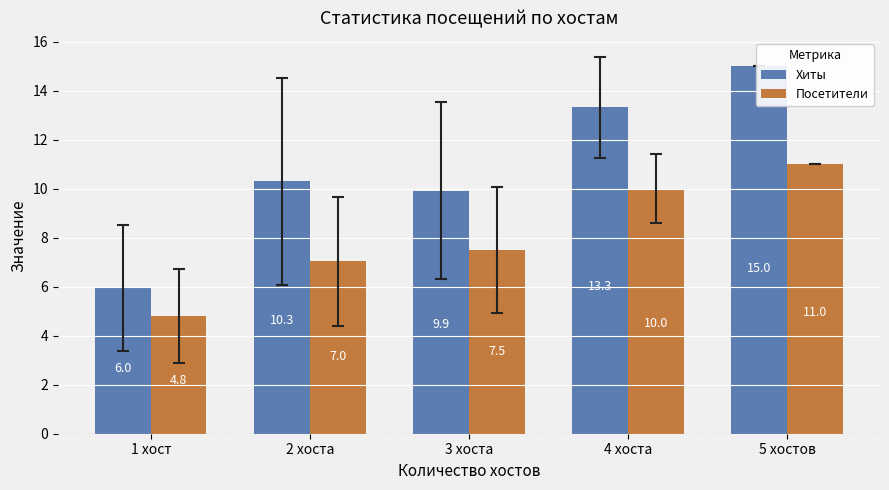

What is the value of the Хиты bar at the 4th from the left?

13.3